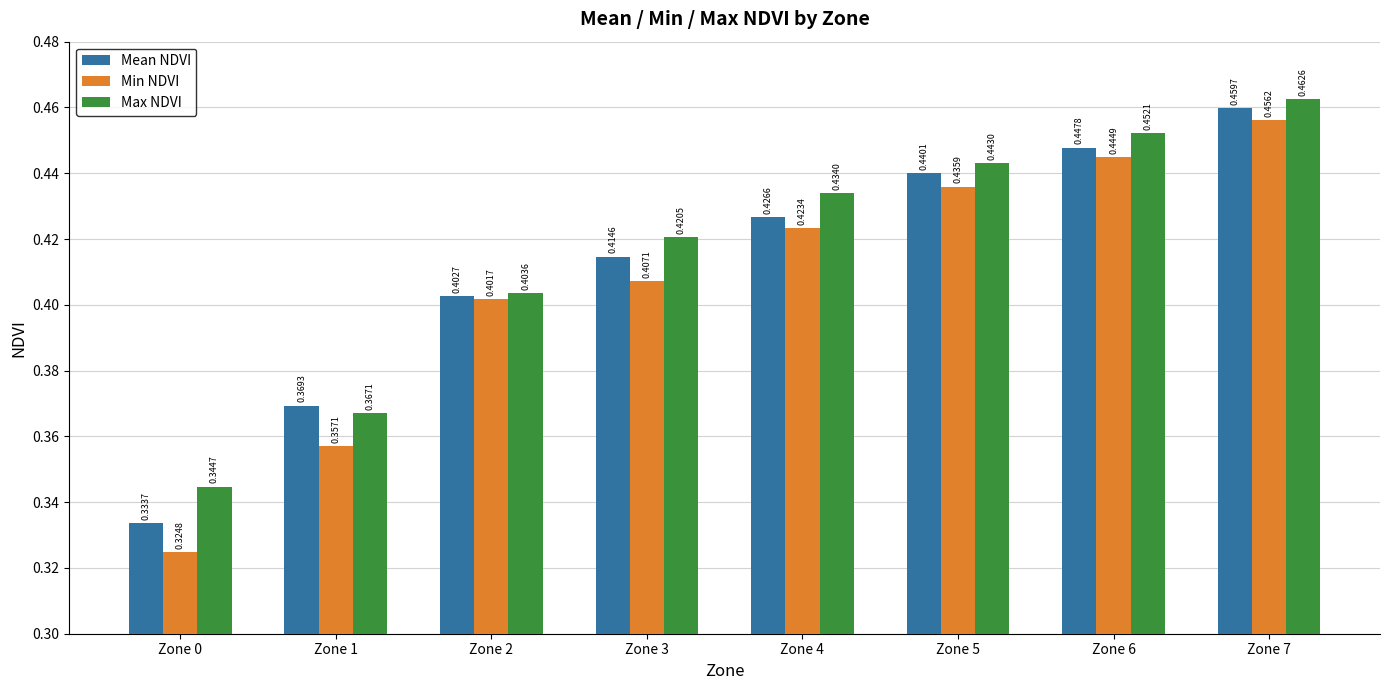

At which label does Max NDVI reach its peak?

Zone 7